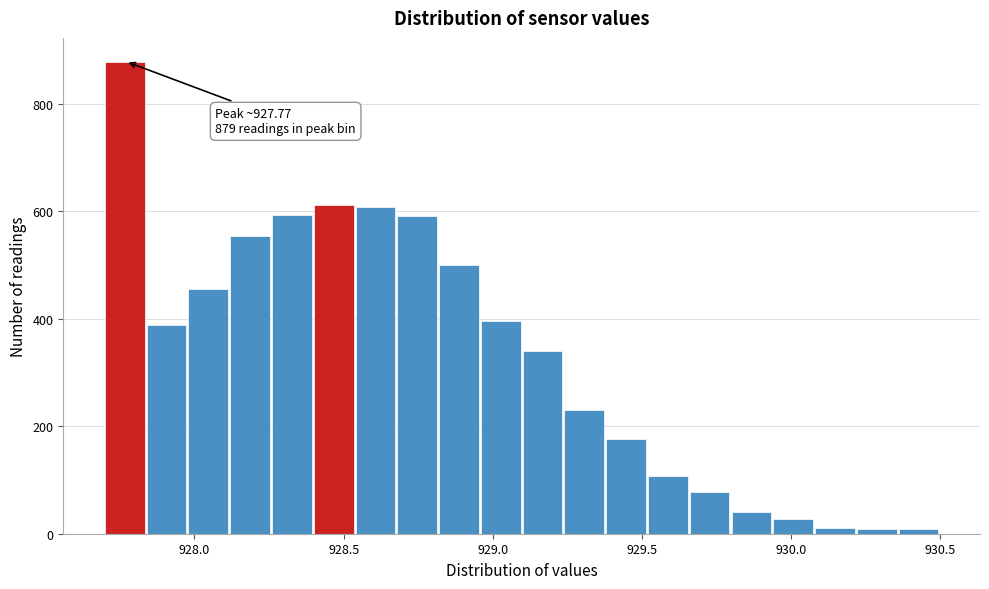

Read against the x-axis, roughly where is the centre of the tallest bar?

927.75